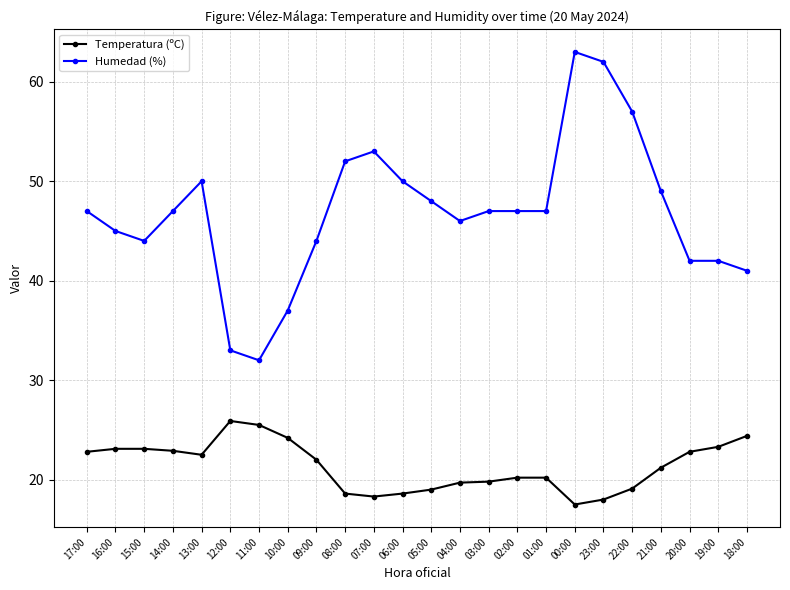

True or false: Humedad (%) and Temperatura (ºC) intersect in this chart.

False